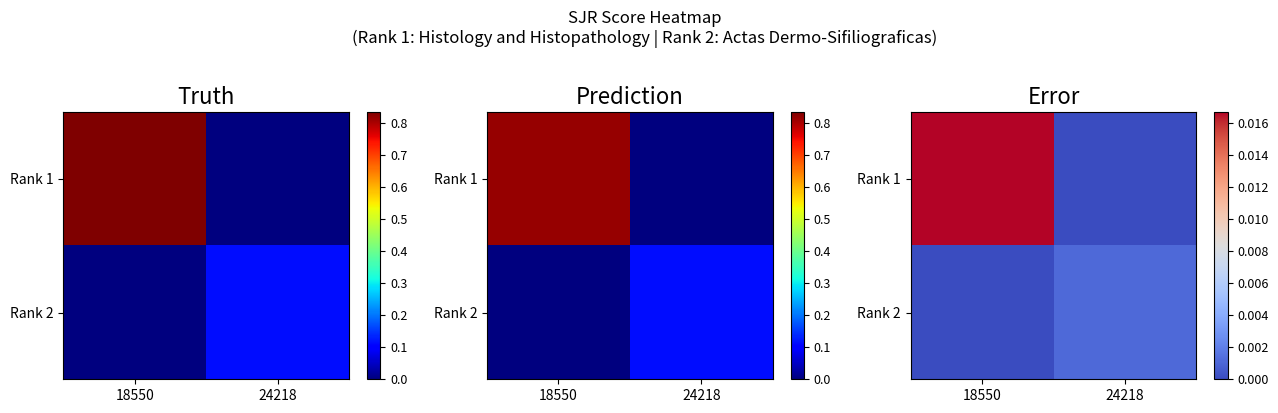

How many values in Rank 1 are above zero?

1